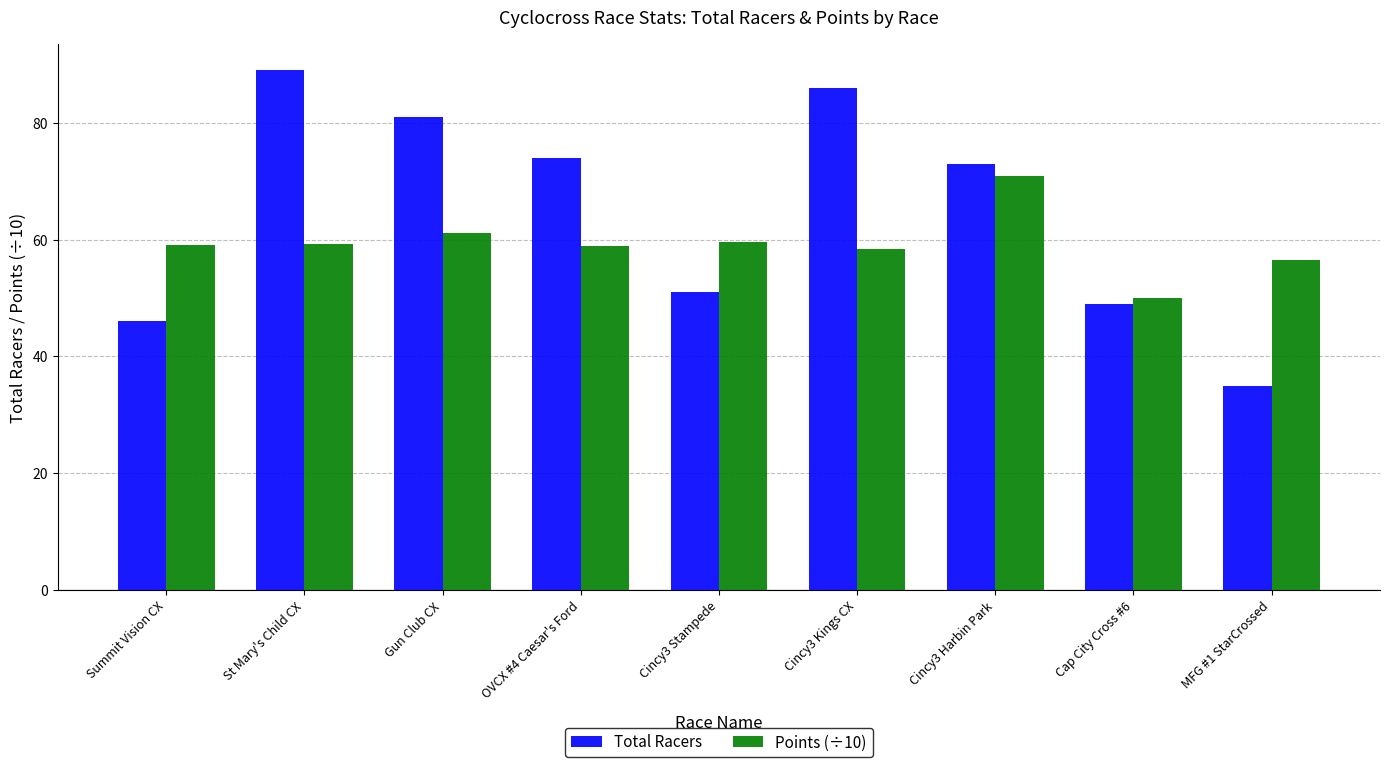

What is the sum of all Points (÷10) values?

533.6